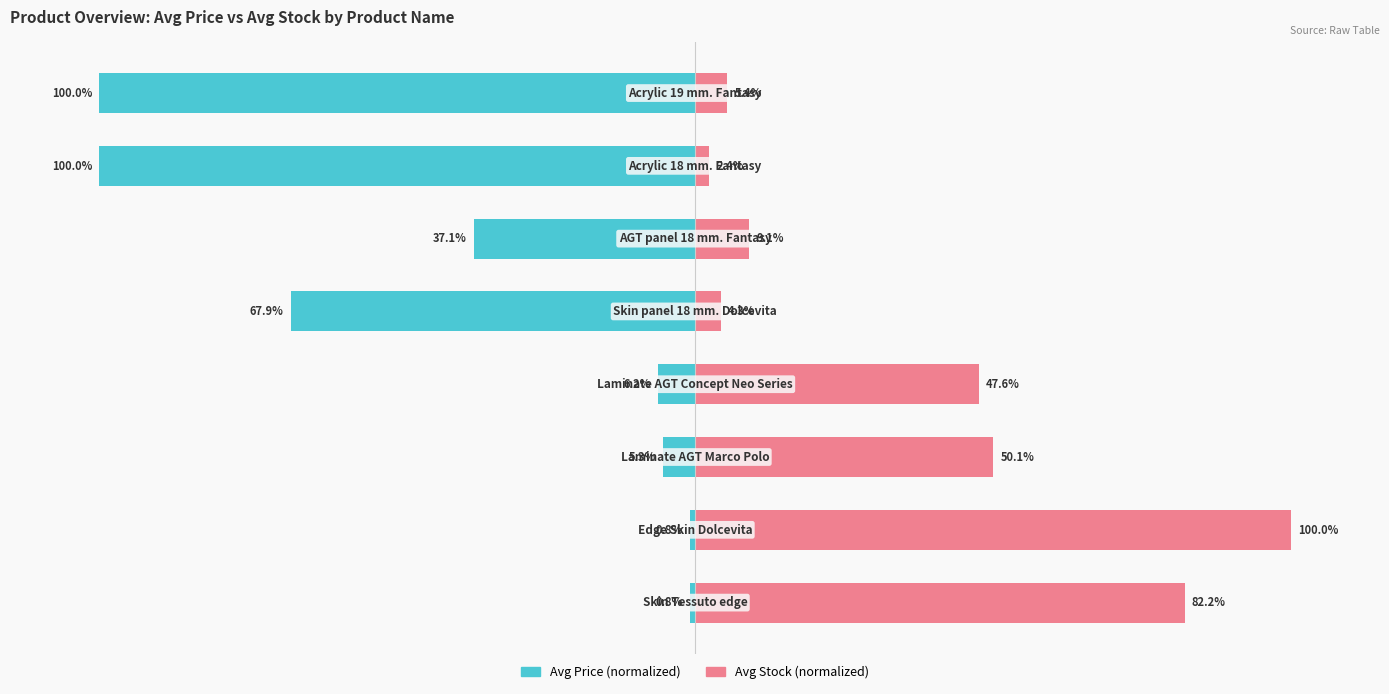

What is the sum of all Avg Stock values?

301.1